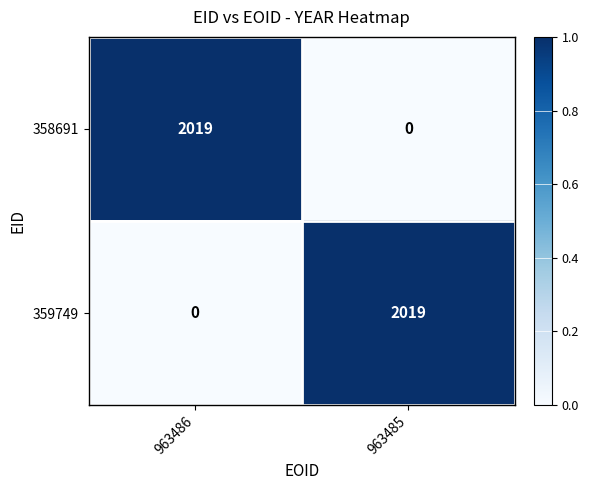

Reading left to right, extract all data points from this chart.

358691: 963486=2019	963485=0
359749: 963486=0	963485=2019